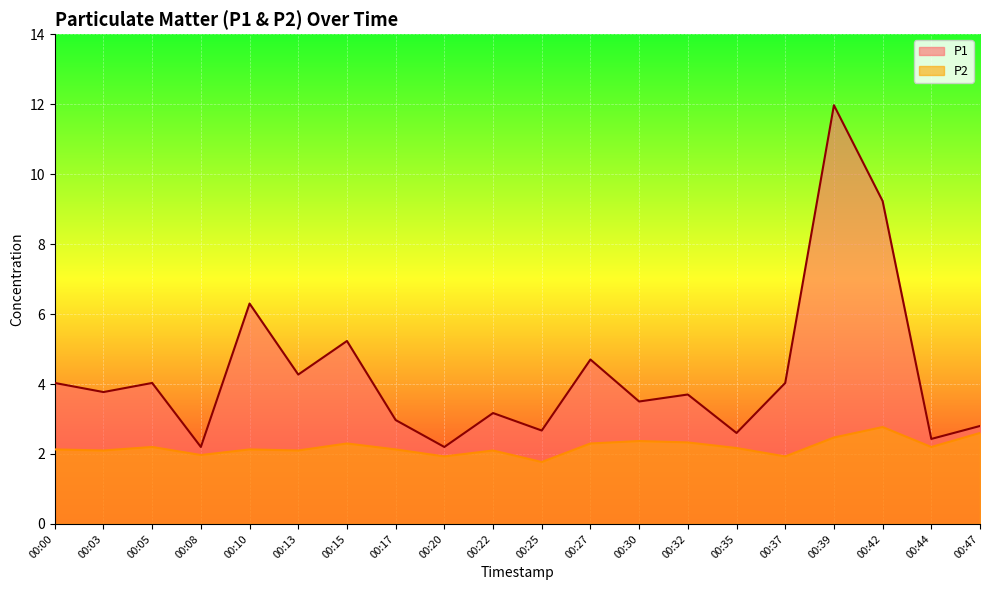

Which has a higher value, 00:32 or 00:05?

00:05